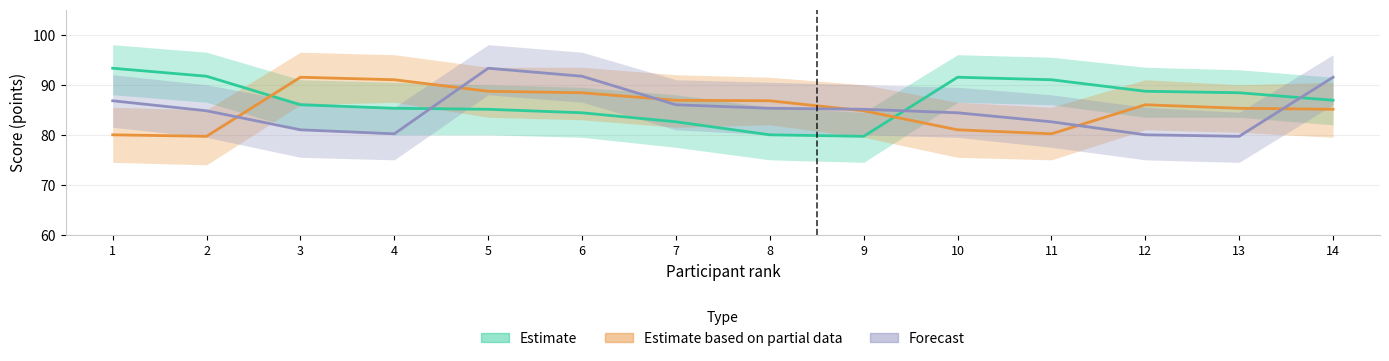

What is the highest value of the Forecast series?

93.3